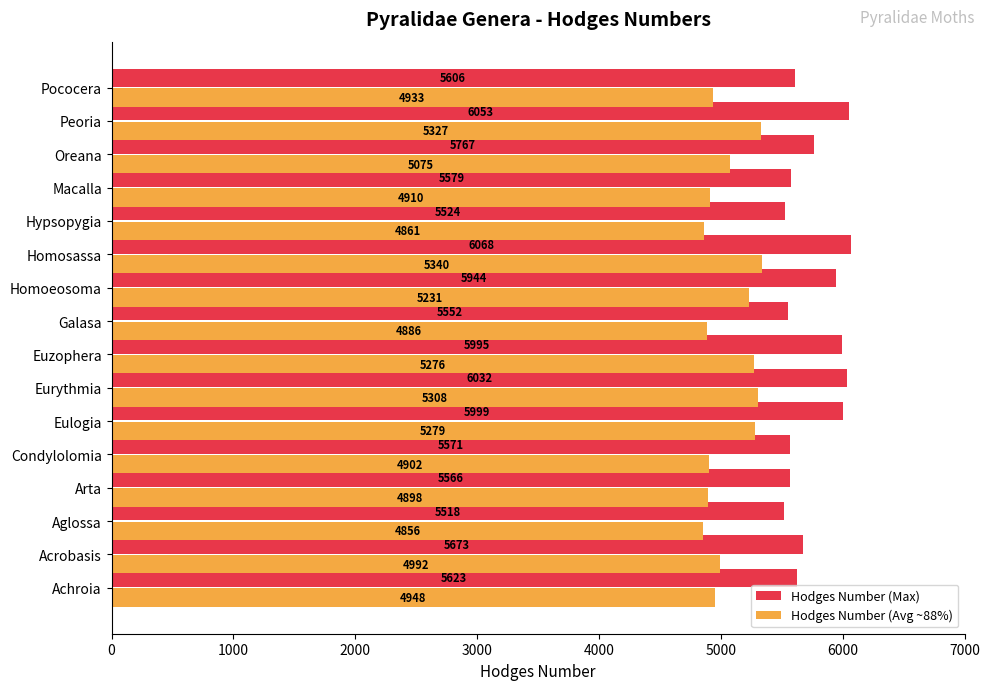

What are all the series names shown in the legend?

Hodges Number (Max), Hodges Number (Avg ~88%)